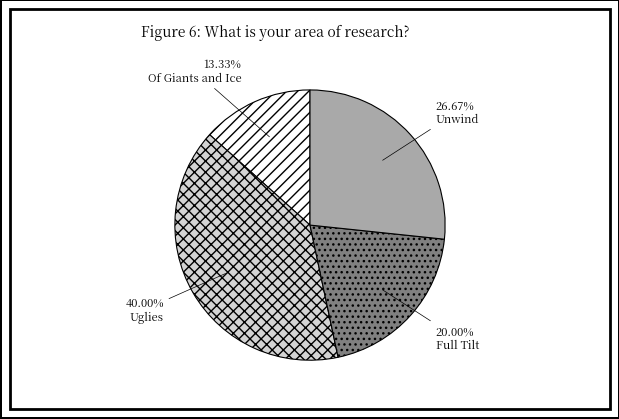

To the nearest percent, what is the average slice percentage?

25%